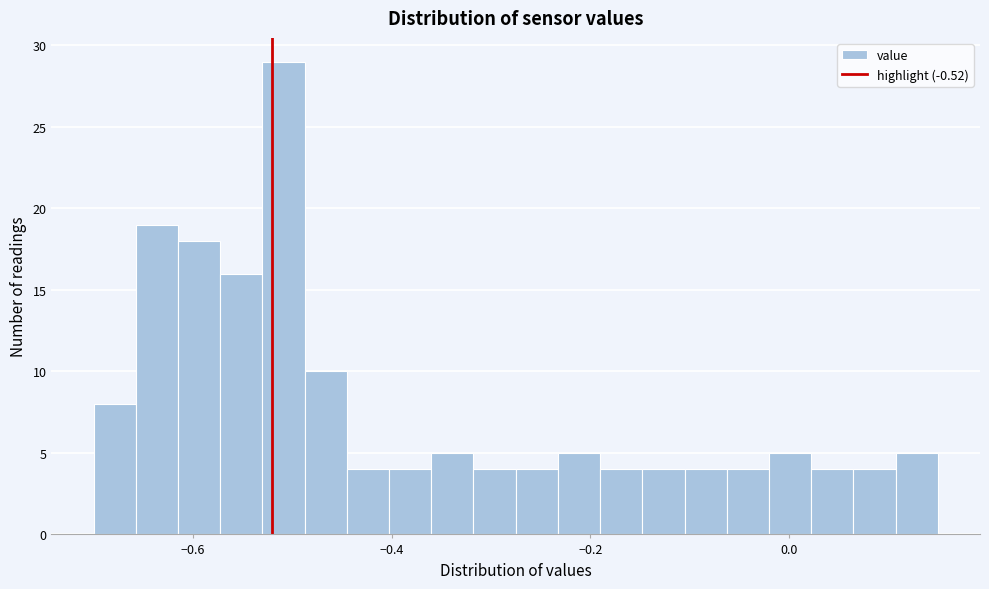

Around what value on the x-axis is the tallest bar? Give the approximate position of its centre, as read against the axis.

-0.50